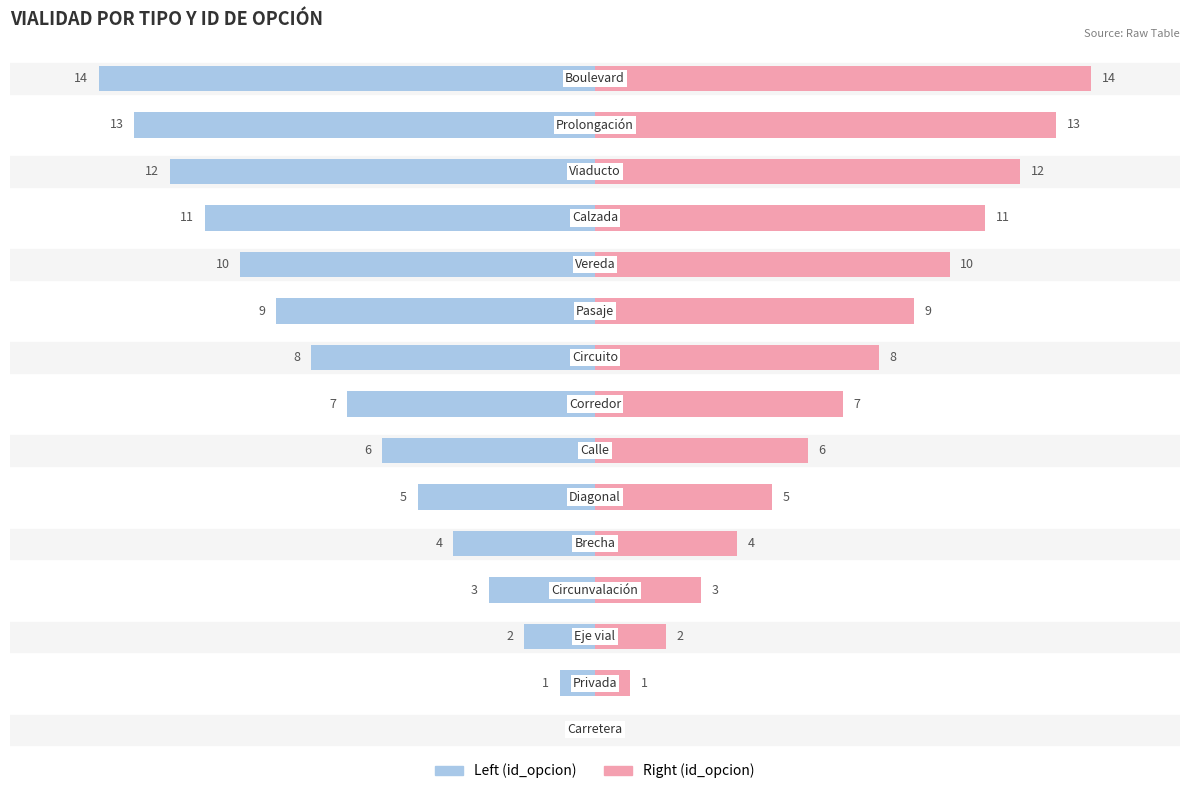

How many bars are there in each group?

2